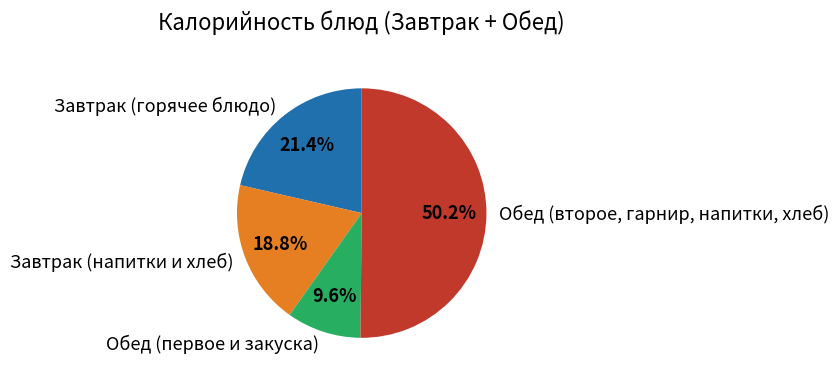

Combined, what portion of the pie is Завтрак (горячее блюдо) and Обед (первое и закуска)?

31.0%